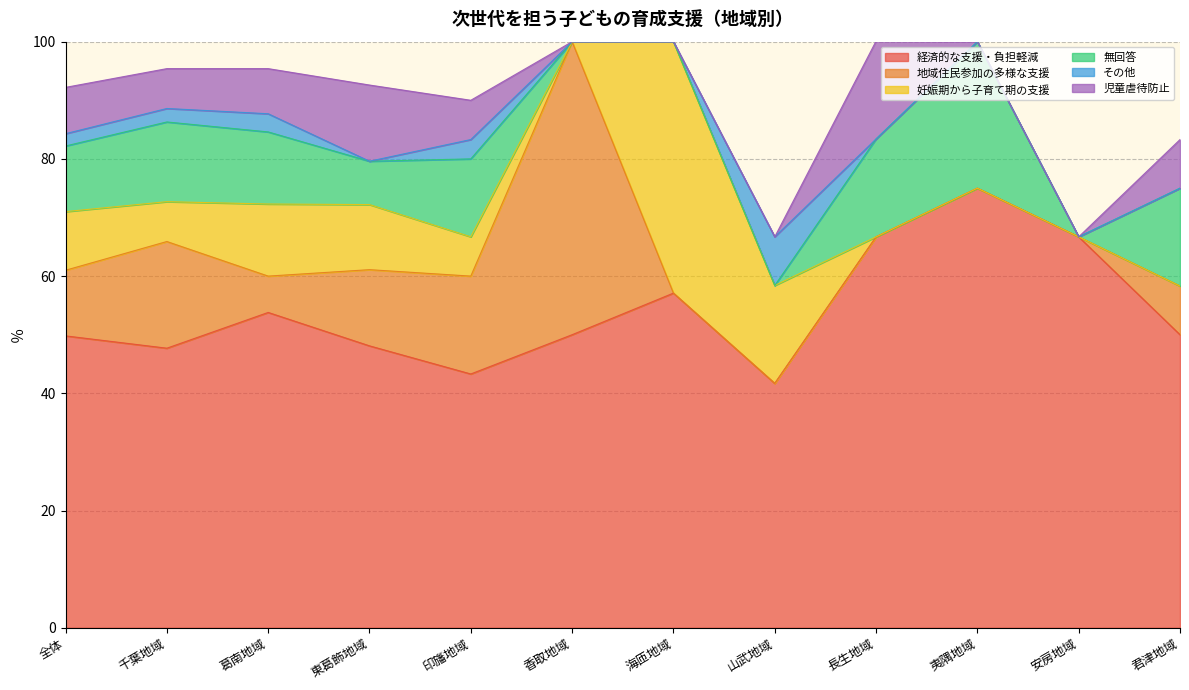

How many data points in その他 are above 0?

5